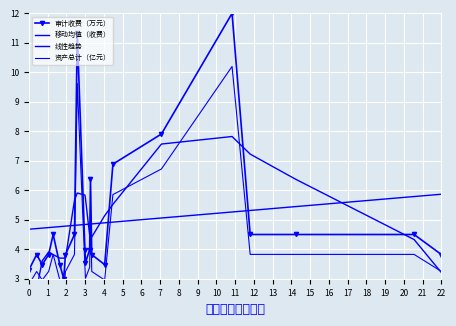

Reading left to right, list all the values displayed in this chart.

审计收费（万元）: 3.3	3.8	3.5	3.8	4.5	3.5	3.0	3.8	4.5	11.3	4.0	3.5	4.0	6.4	3.8	3.5	6.9	7.9	12.0	4.5	4.5	4.5	3.8
移动均值（收费）: 1.8	2.7	3.6	3.9	3.8	3.7	3.7	3.7	5.7	5.9	5.8	5.7	4.5	4.4	4.4	5.1	5.5	7.6	7.8	7.2	6.4	4.3	3.2
线性趋势: 4.7	4.7	4.7	4.7	4.7	4.8	4.8	4.8	4.8	4.8	4.8	4.8	4.9	4.9	4.9	4.9	4.9	5.1	5.3	5.3	5.4	5.8	5.9
资产总计（亿元）: 2.8	3.2	3.0	3.2	3.8	3.0	2.5	3.2	3.8	9.6	3.4	3.0	3.4	5.4	3.2	3.0	5.9	6.7	10.2	3.8	3.8	3.8	3.2